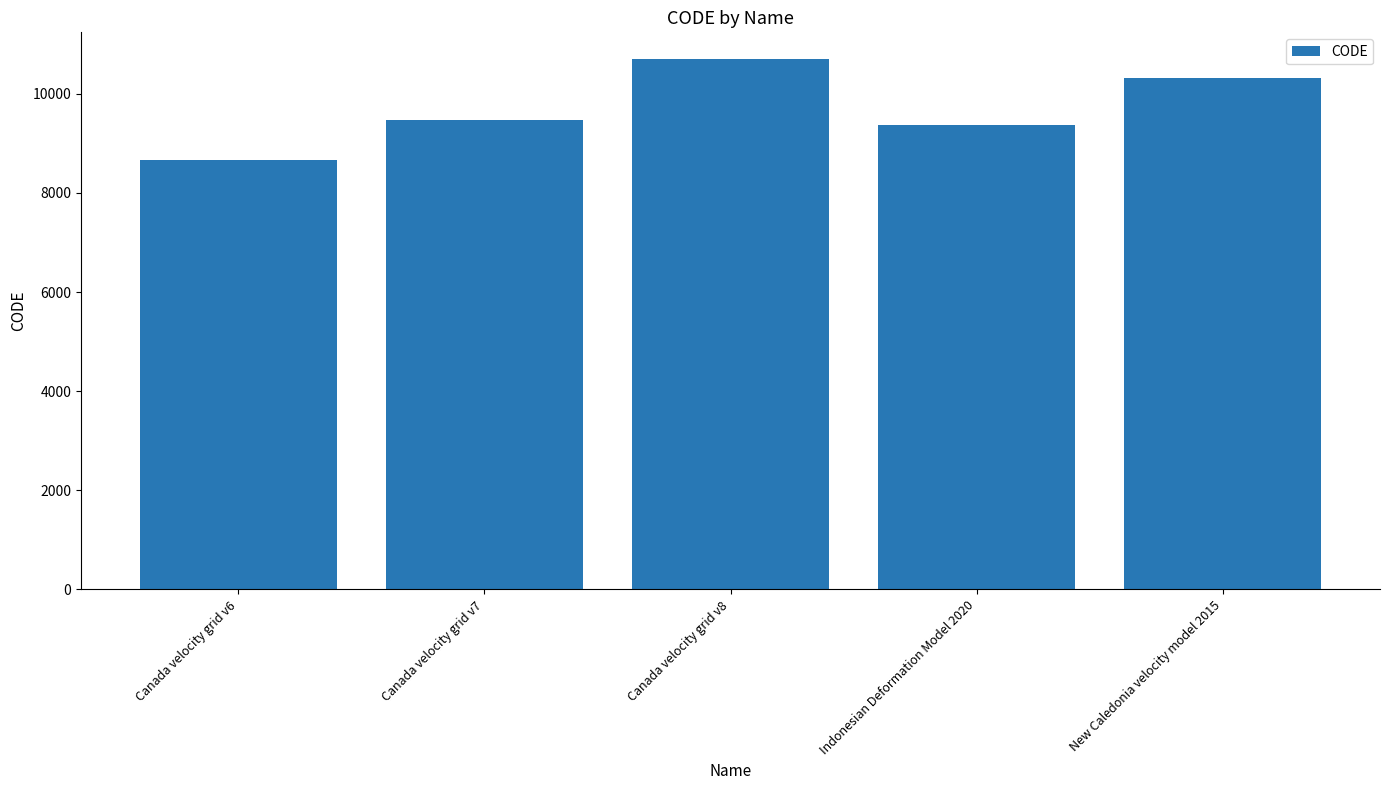

Reading left to right, transcribe all the data shown in this chart.

8676	9483	10707	9375	10323